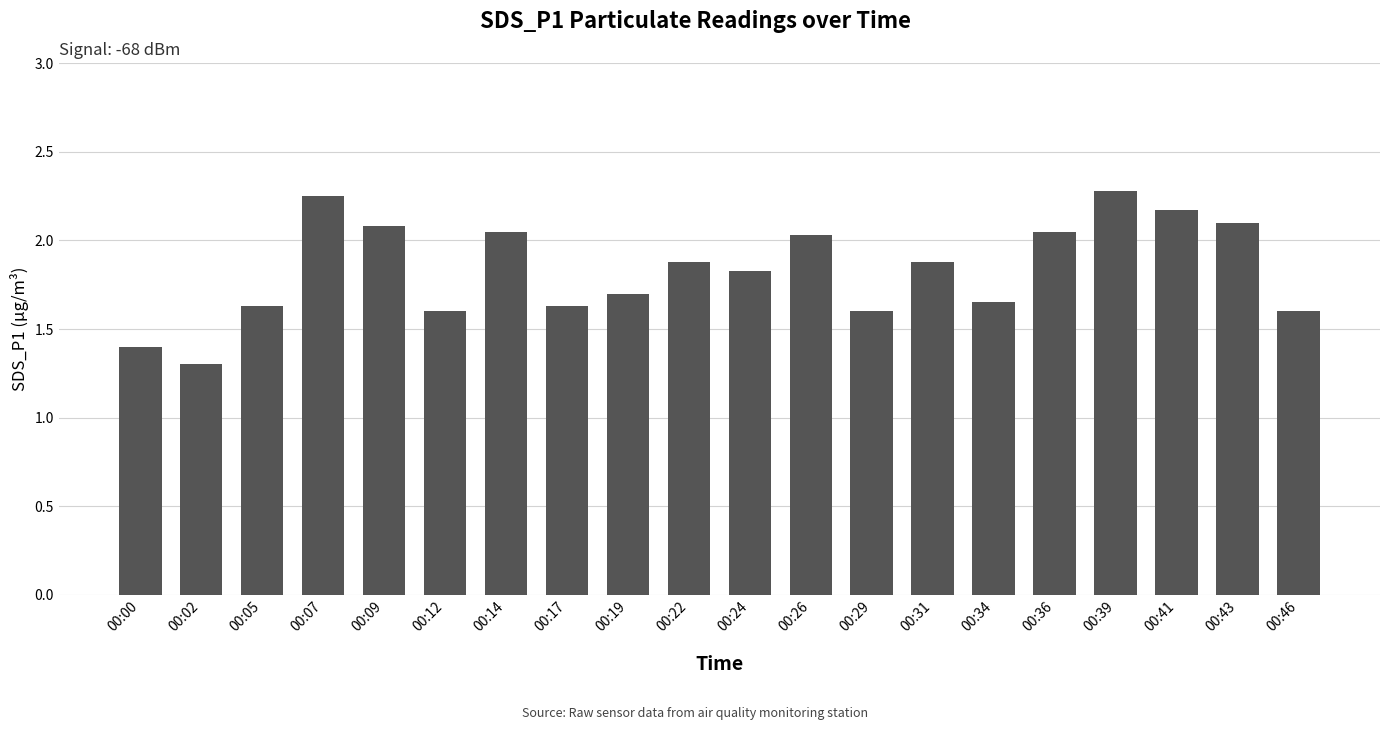

The chart shows a value of 2.0 at 00:36. True or false?

True